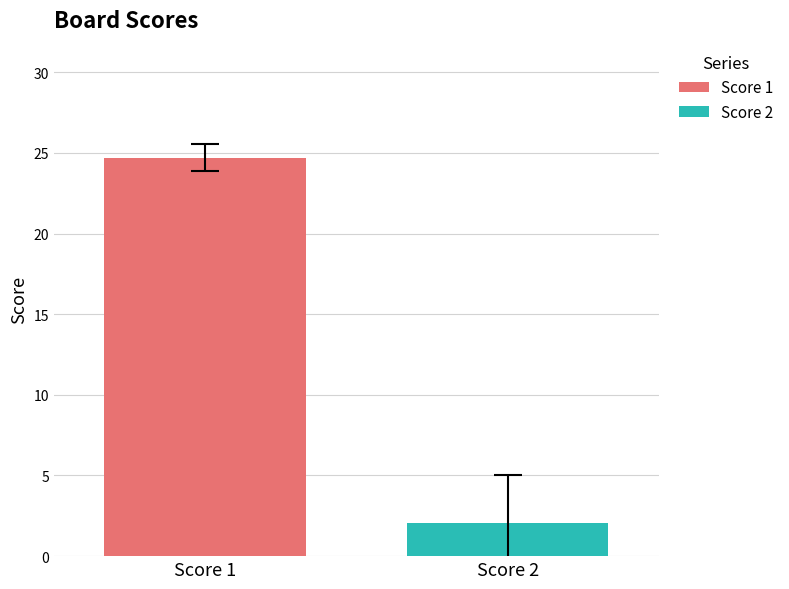

What is the maximum value shown in the chart?

24.7